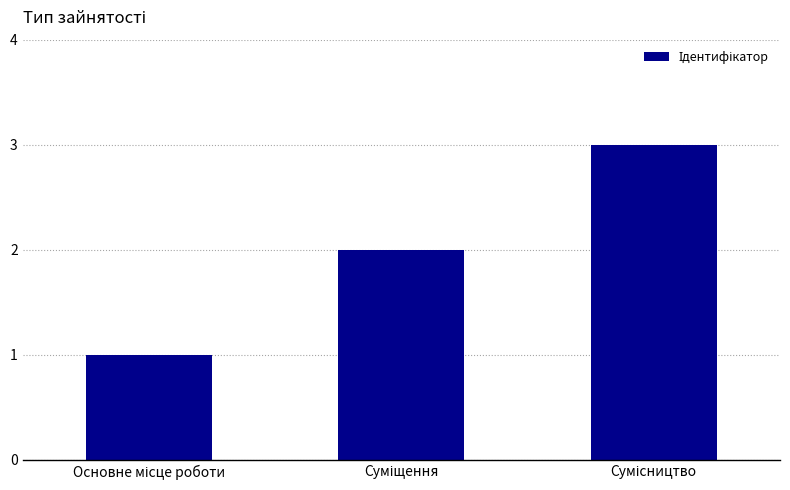

Count the number of categories in the chart.

3